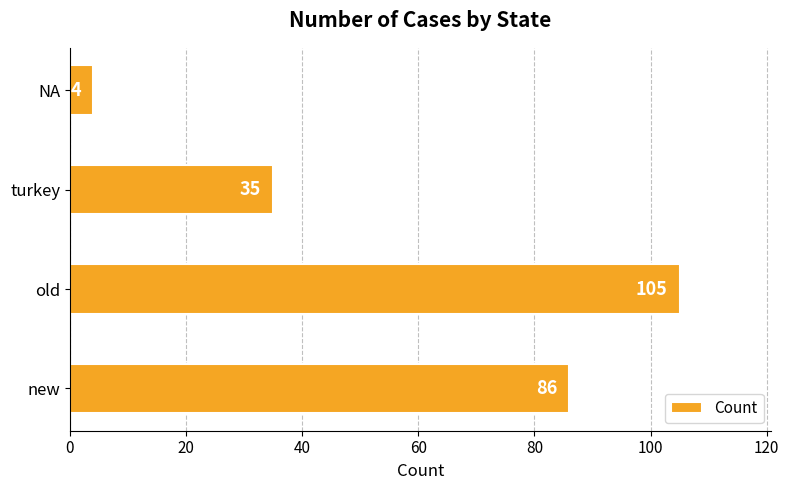

Reading bottom to top, what are all the values shown in this chart?

86	105	35	4